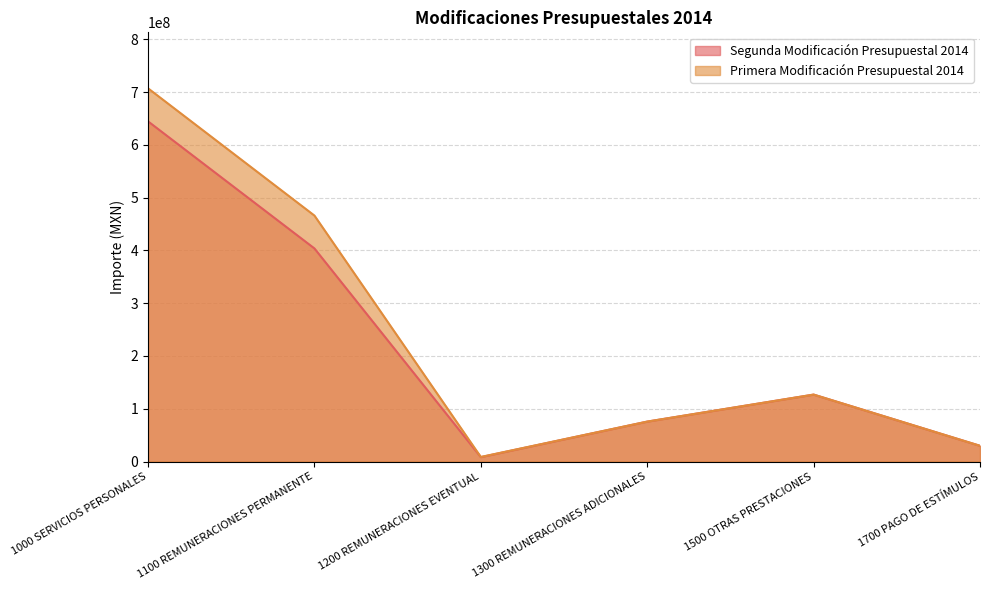

True or false: Primera Modificación Presupuestal 2014 and Segunda Modificación Presupuestal 2014 intersect in this chart.

False